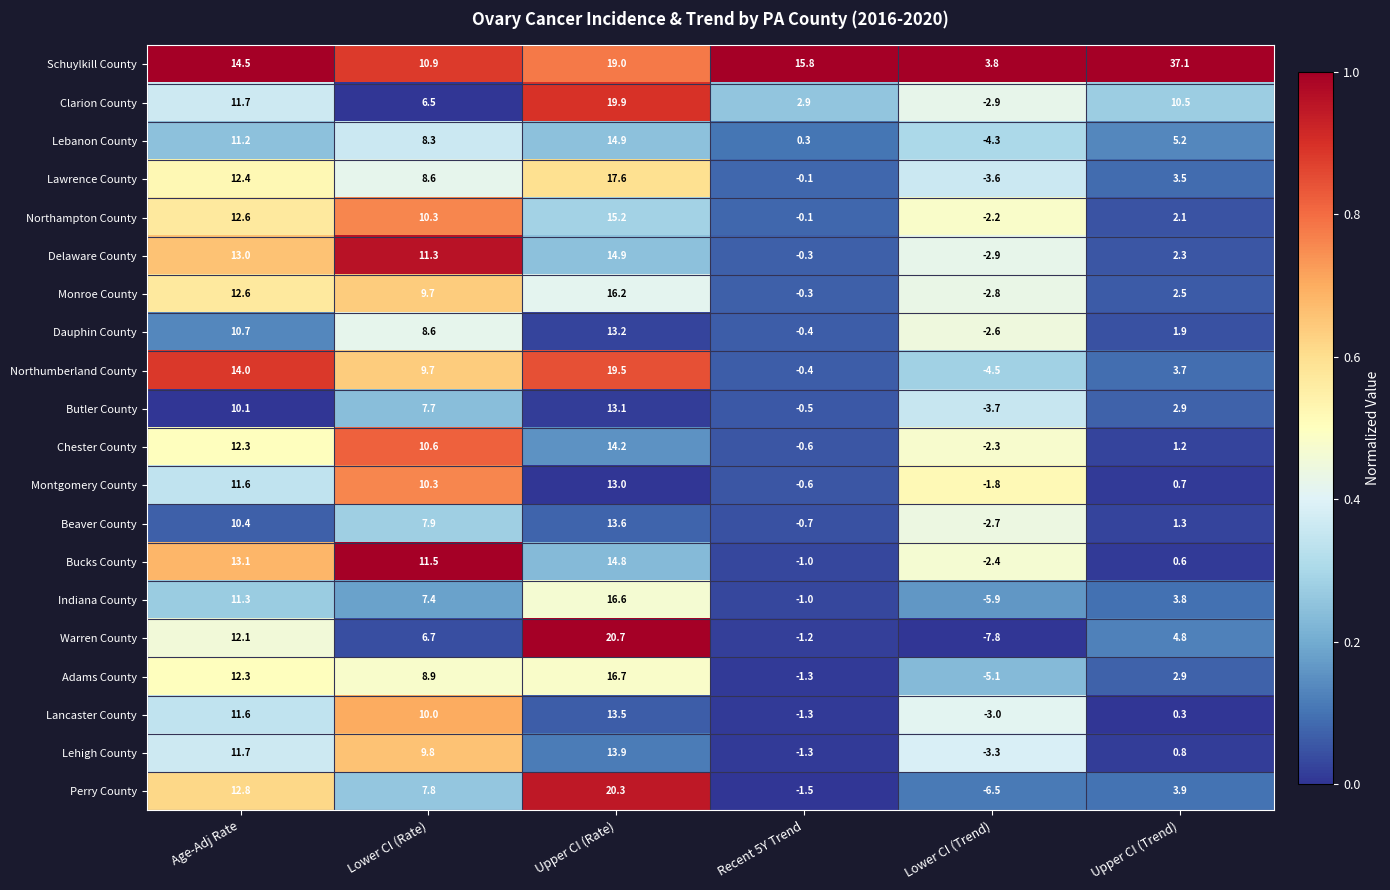

What is the difference between the maximum and minimum values in the Lehigh County series?

17.2